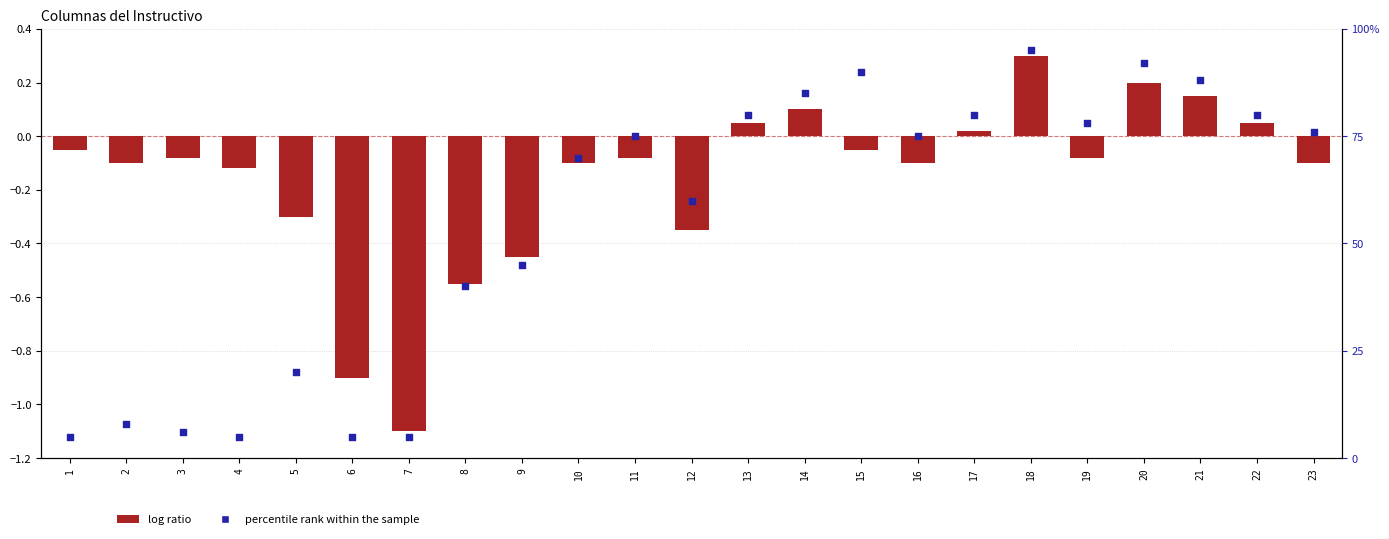

Which series has the widest spread of Y values?

percentile rank within the sample